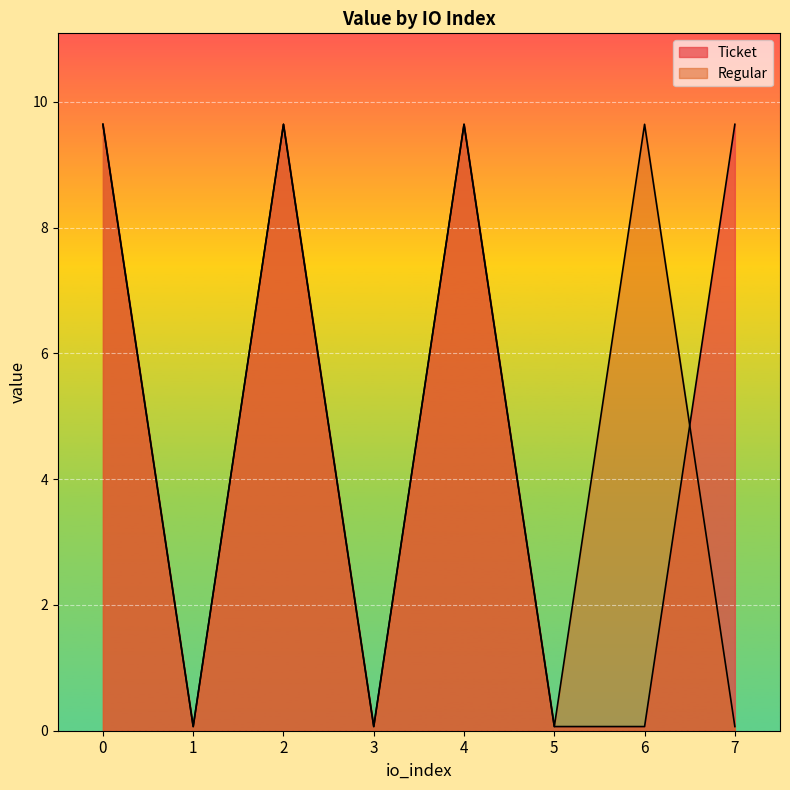

Reading left to right, list all the values displayed in this chart.

Ticket: 9.6	0.1	9.6	0.1	9.6	0.1	0.1	9.6
Regular: 9.6	0.1	9.6	0.1	9.6	0.1	9.6	0.1